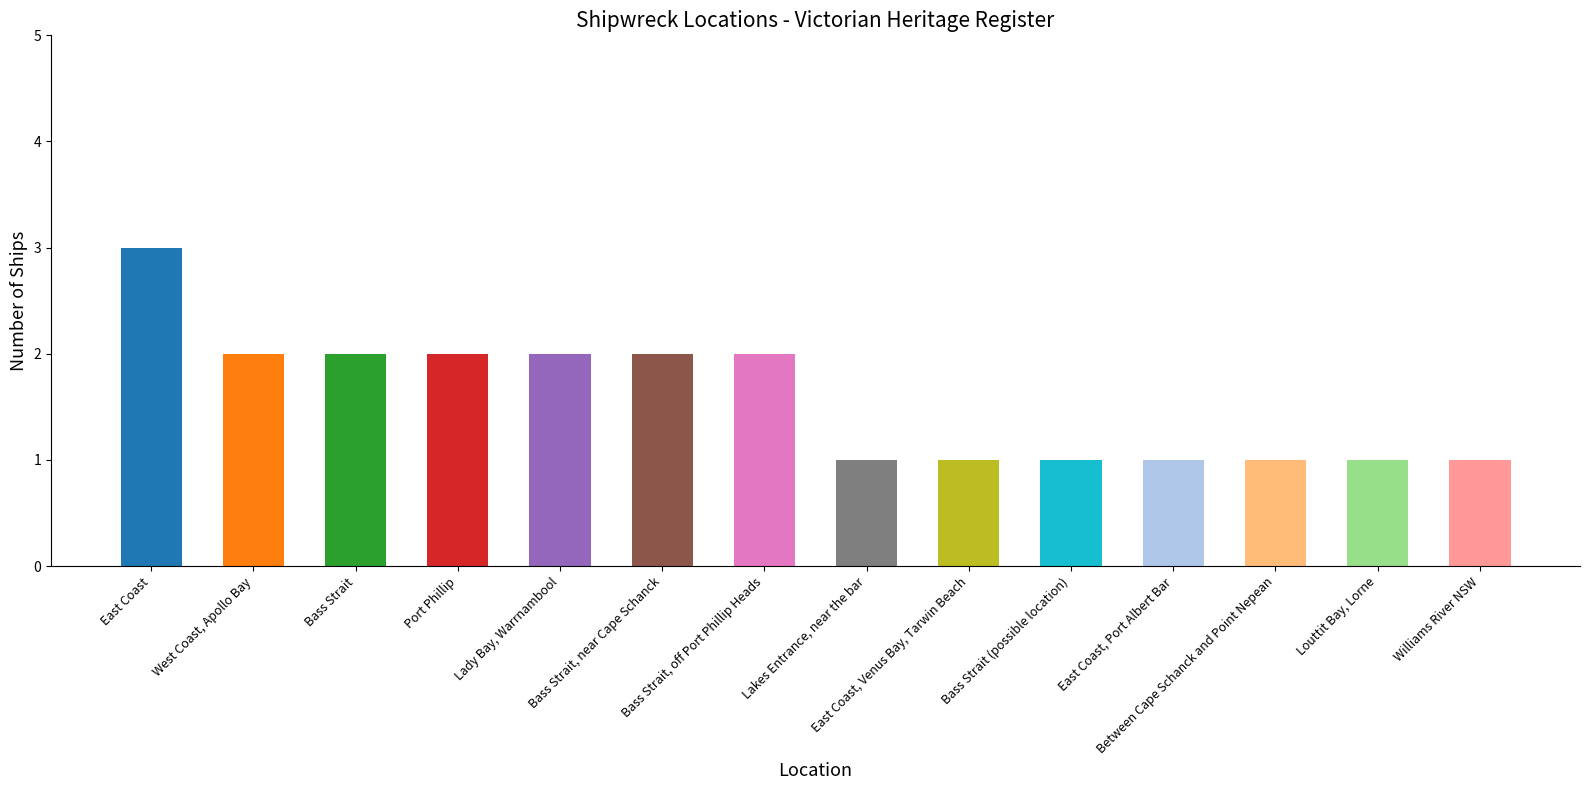

What is the difference between the maximum and minimum values?

2